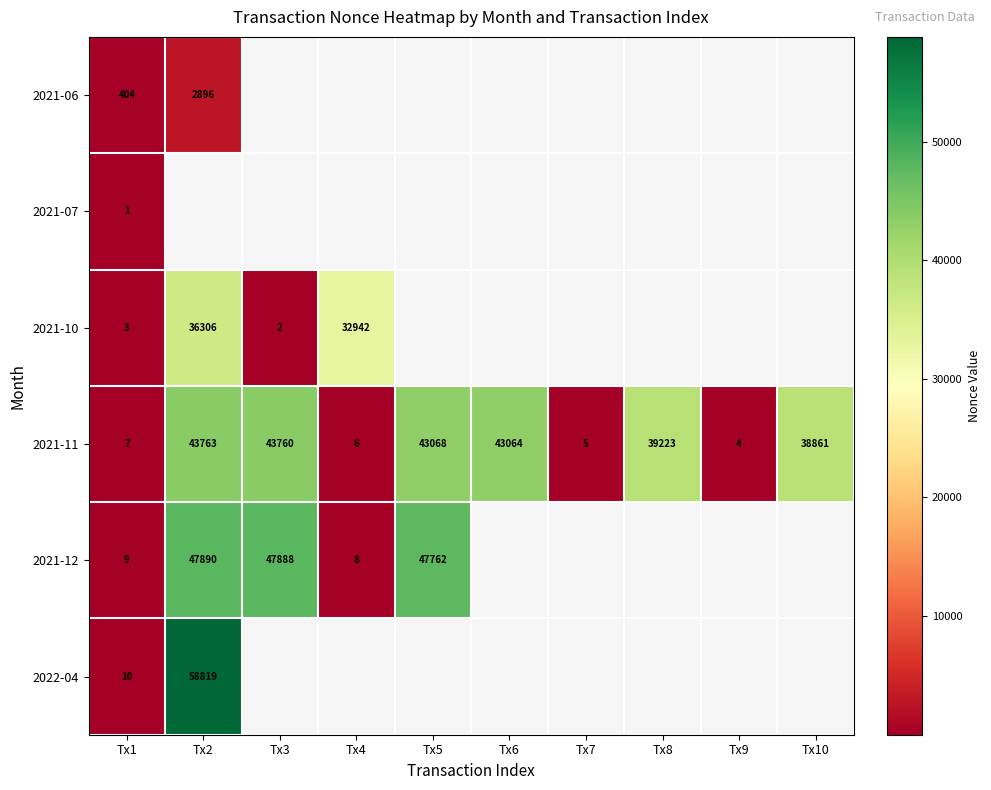

Read the 2021-11 value at Tx5, to the nearest 50.

43050